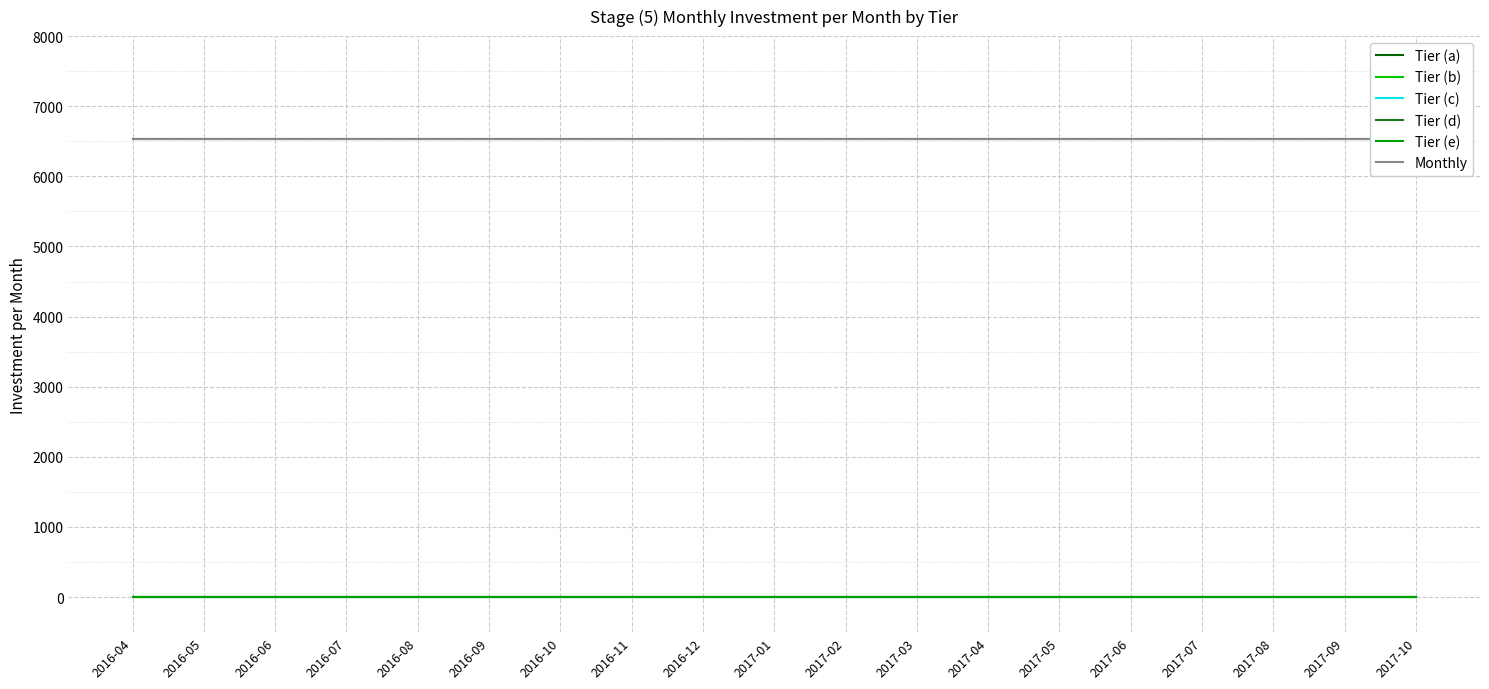

True or false: Tier (c) has more than 2 points higher than both neighbors.

False